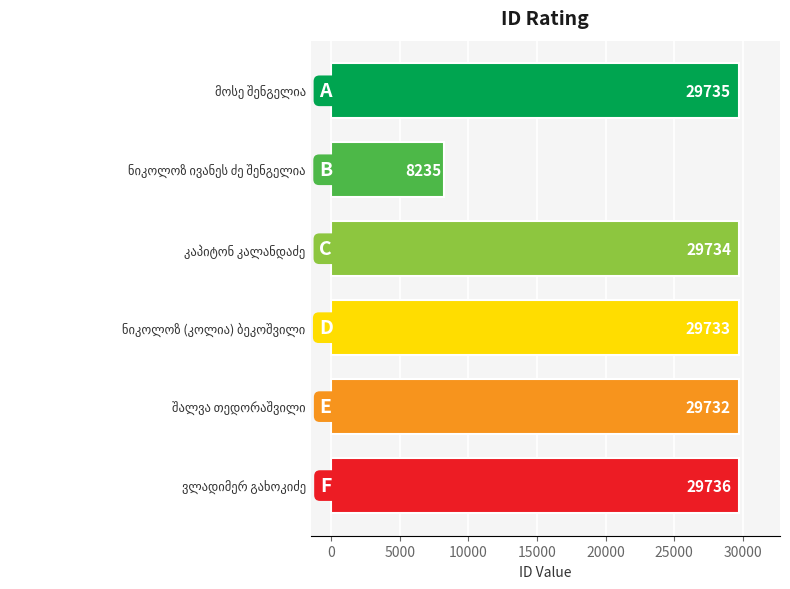

What is the difference between the second highest and second lowest values?

3